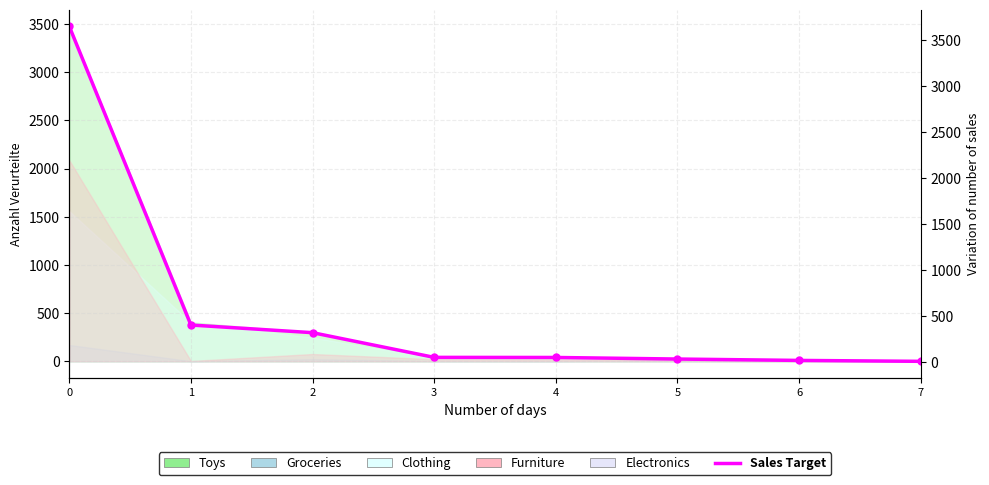

What is the ratio of the value at 6 to the value at 4?

0.4